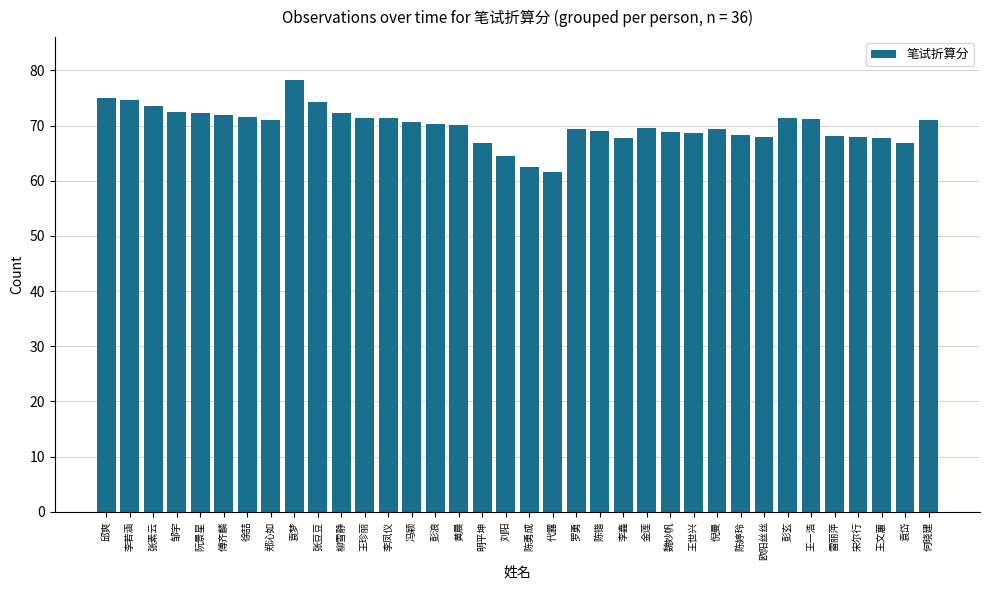

At which category does the chart reach its peak across all series?

袁梦